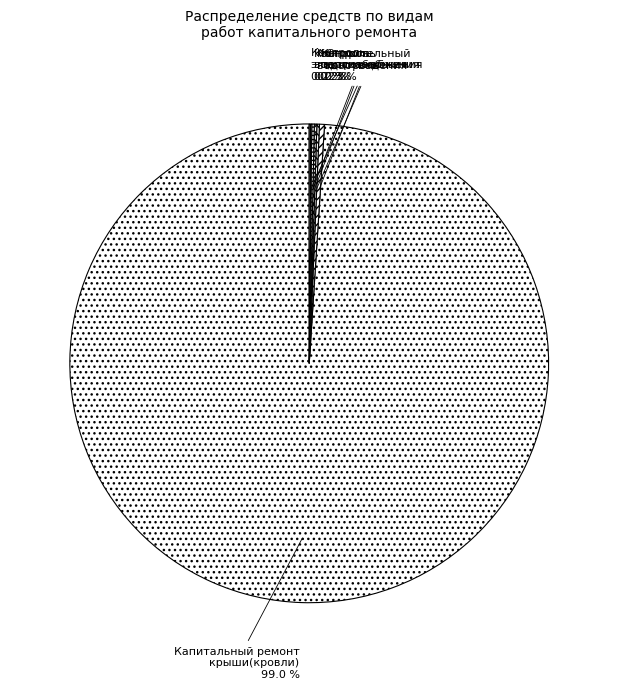

Is there any slice that represents more than half of the pie?

Yes